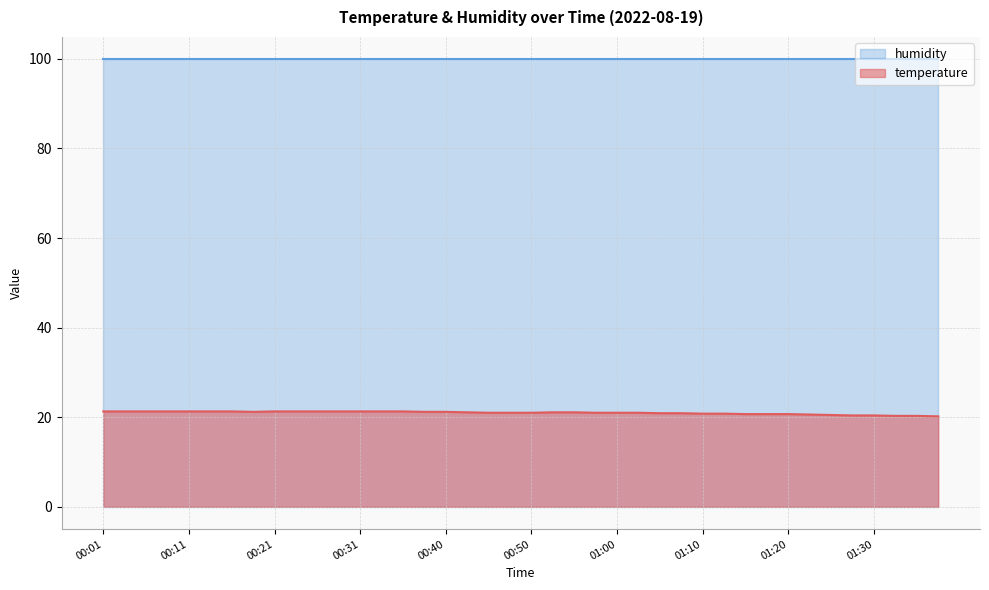

How many lines are shown in the chart?

2